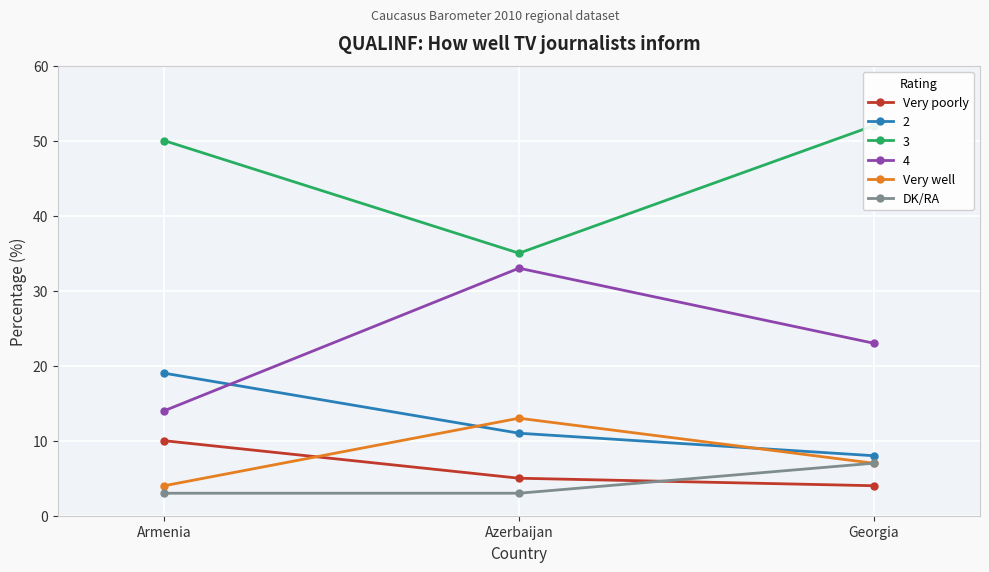

True or false: Very poorly has a value of 18 at Armenia.

False